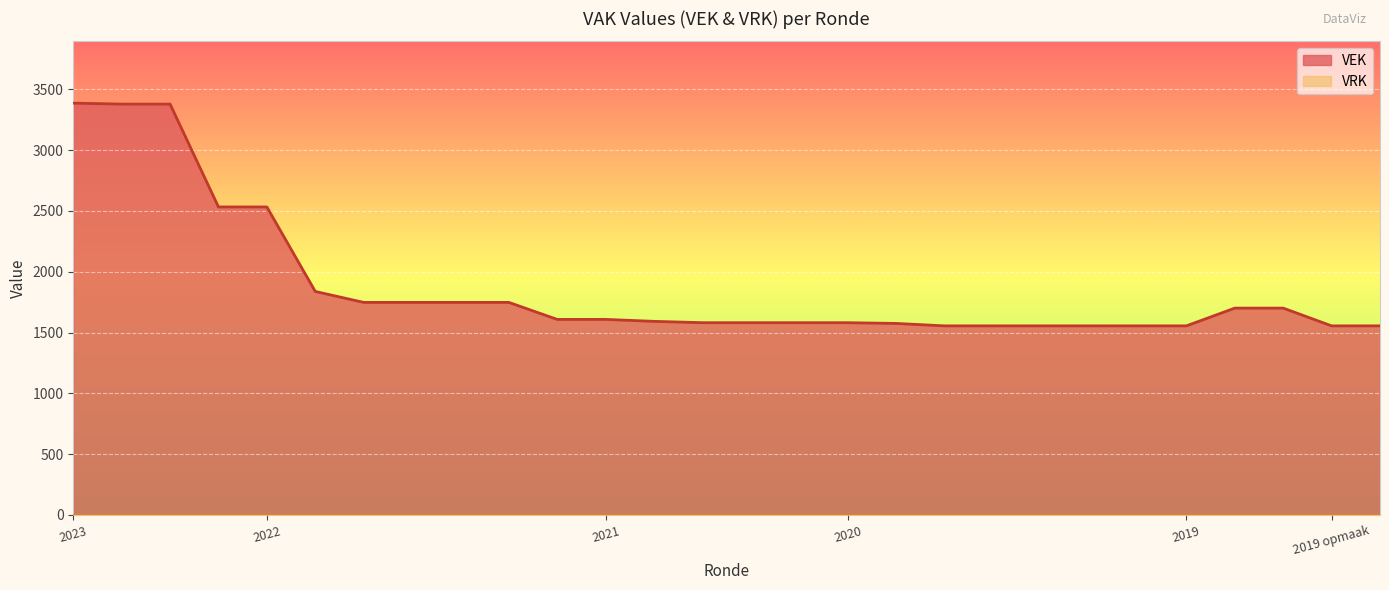

Which series has the largest total across all categories?

VEK